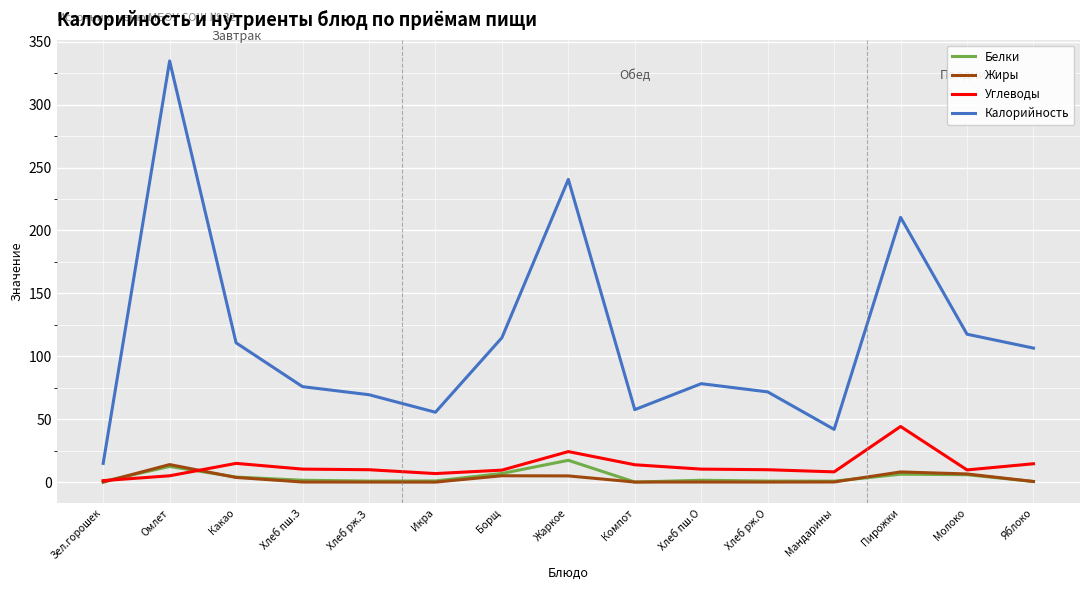

How many lines are shown in the chart?

4